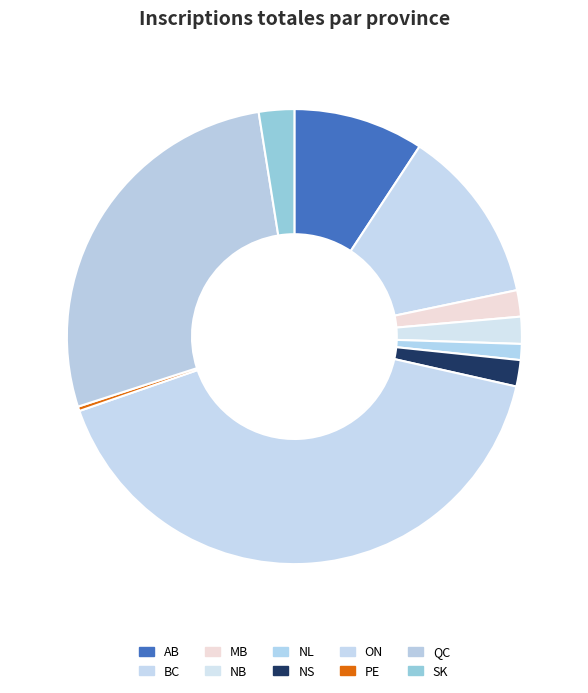

Which category has the biggest portion of the pie?

ON